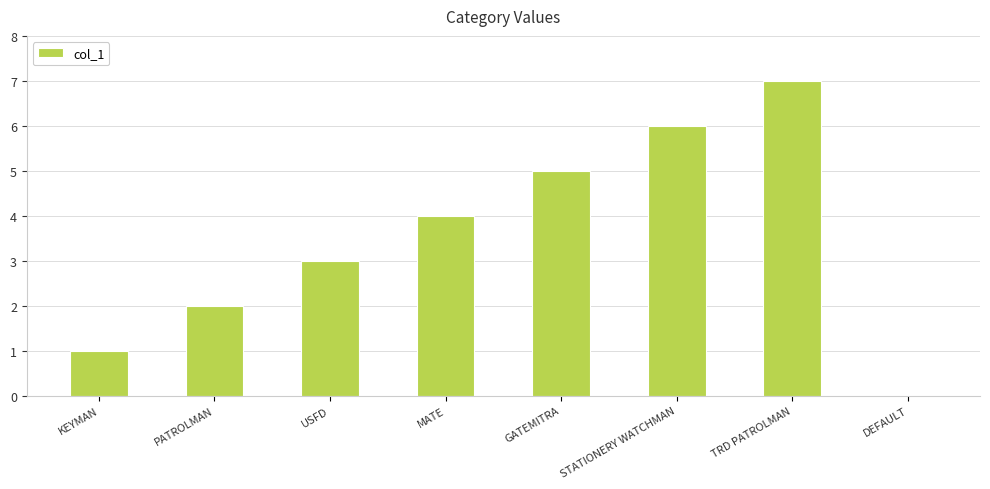

The value at MATE is 4. True or false?

True